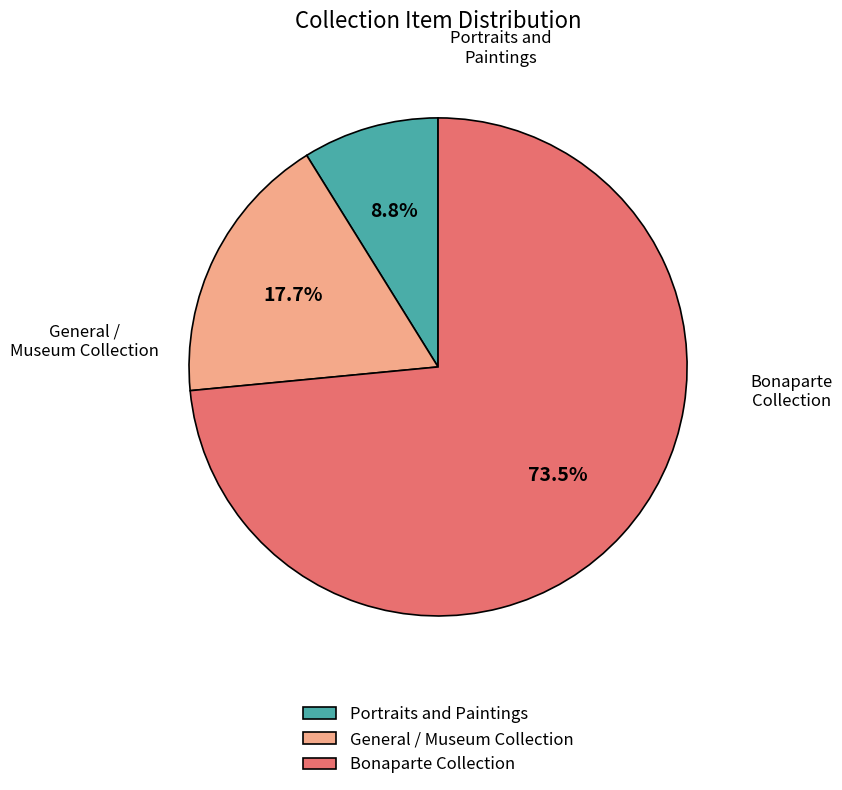

Rank the categories by value from highest to lowest.

Bonaparte Collection, General / Museum Collection, Portraits and Paintings